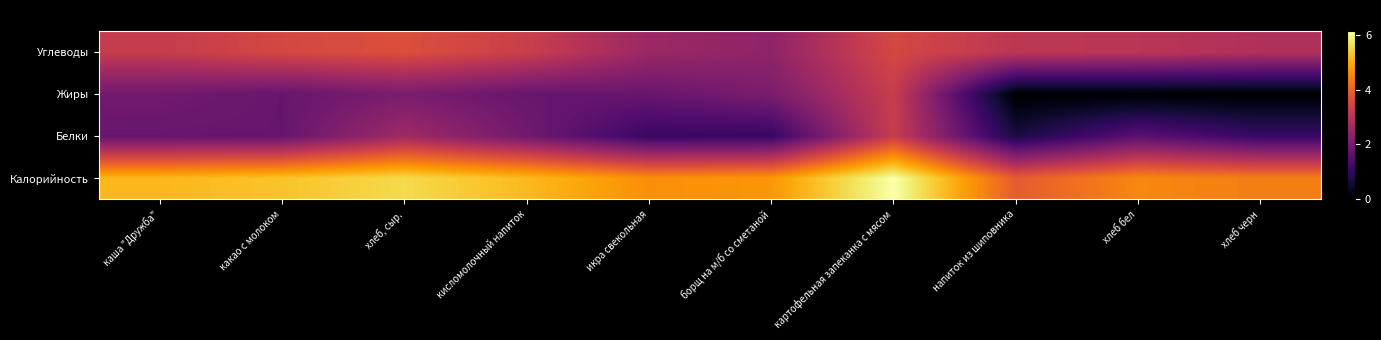

What is the total value across all series at икра свекольная?

10.1